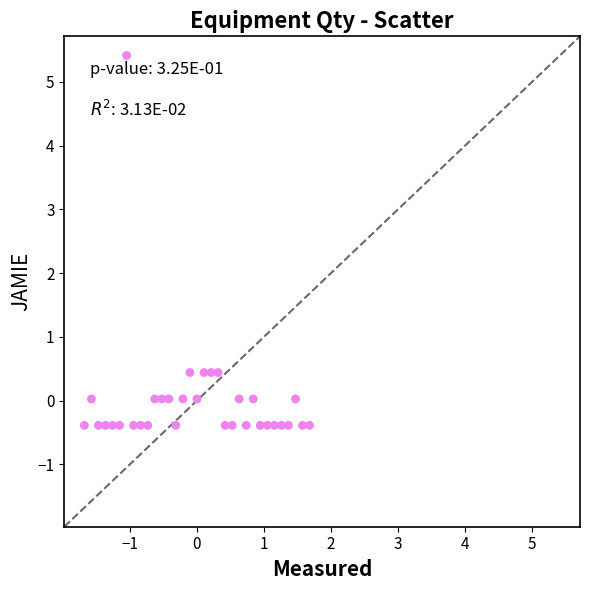

What is the range of Y values (max minus min)?

5.8